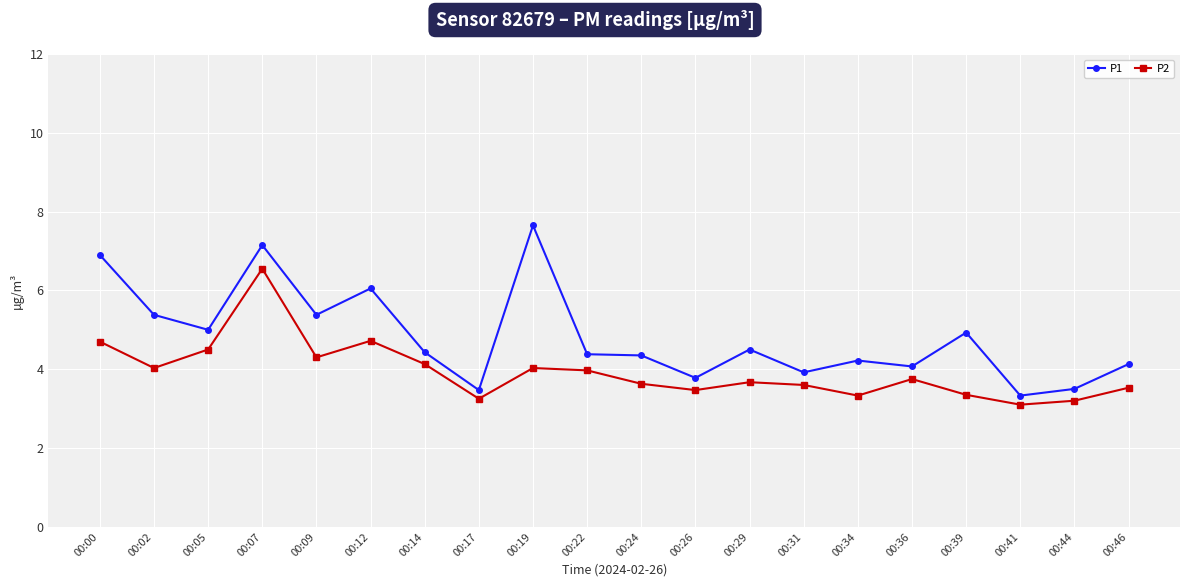

What are all the series names shown in the legend?

P1, P2